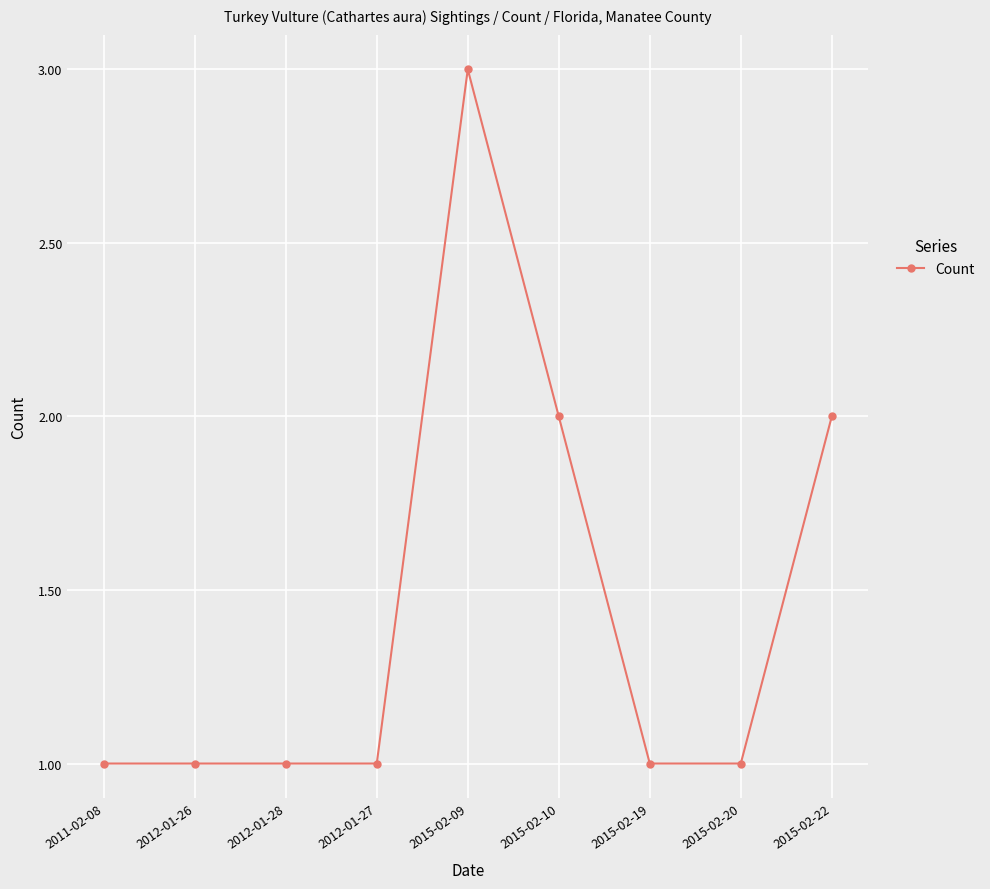

Is it true that the value at 2015-02-09 is 1?

False